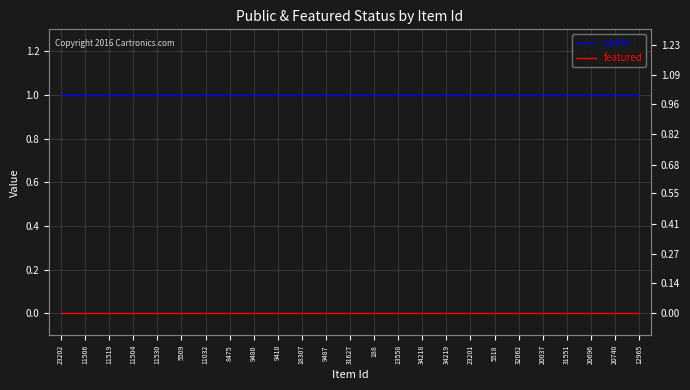

Which has a higher value, 8475 or 9487?

8475